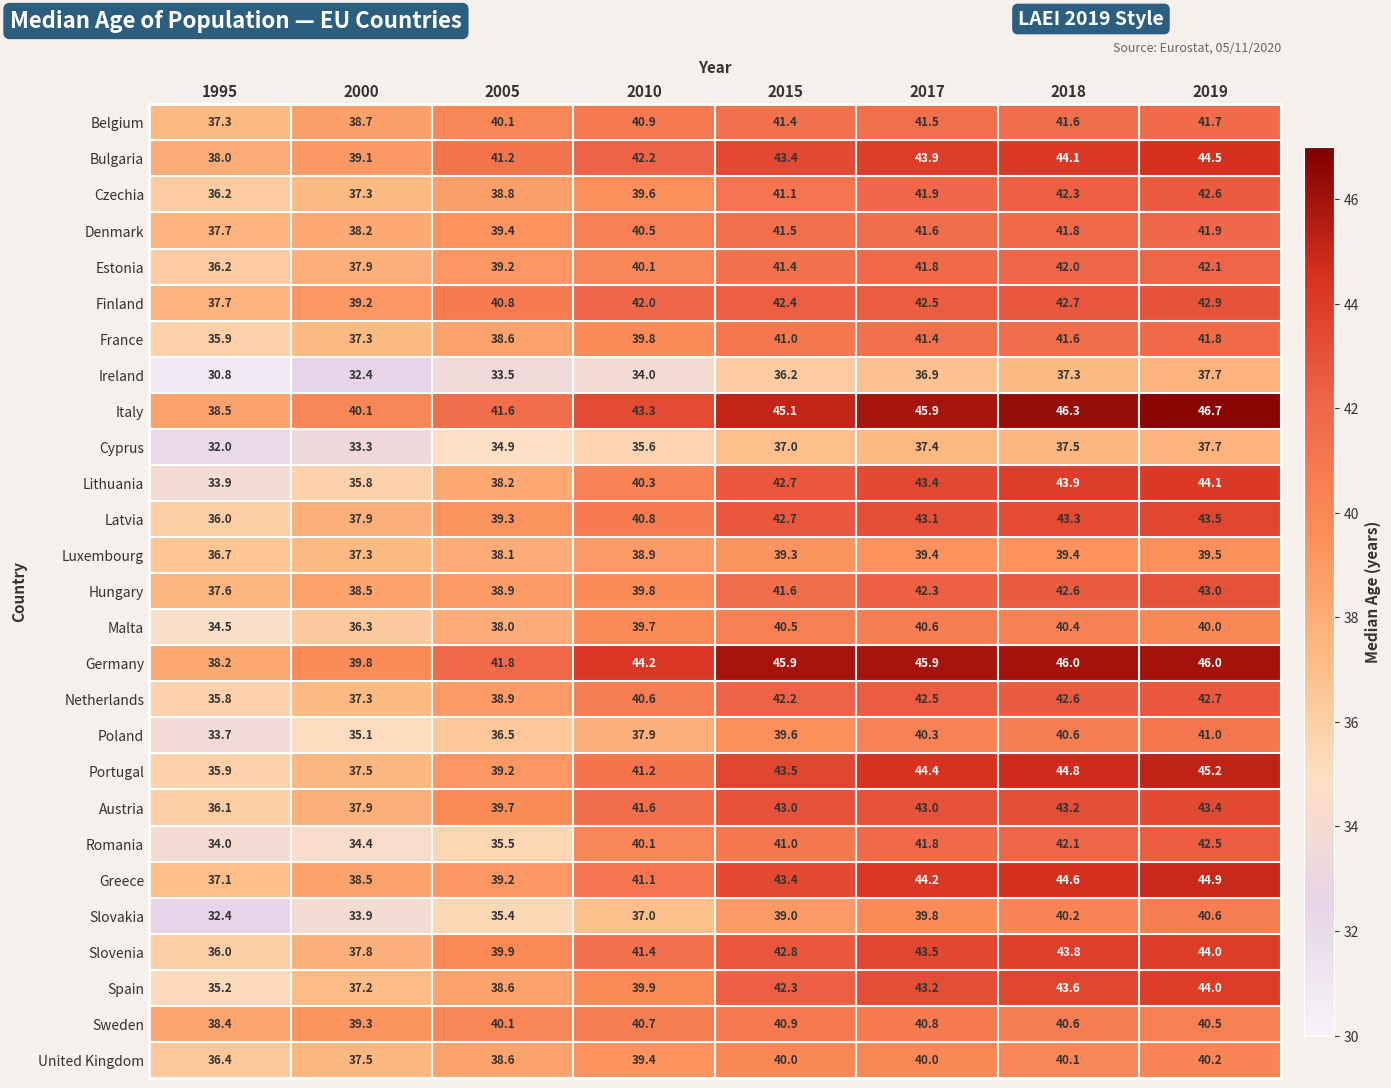

What is the spread (max minus min) of values at 1995?

7.7